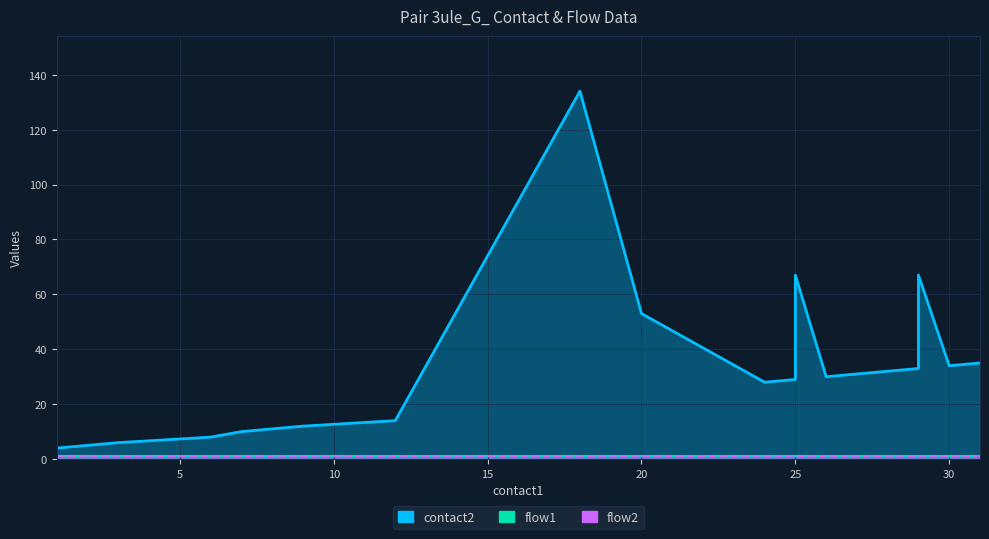

True or false: contact2 and flow2 cross at least once.

False